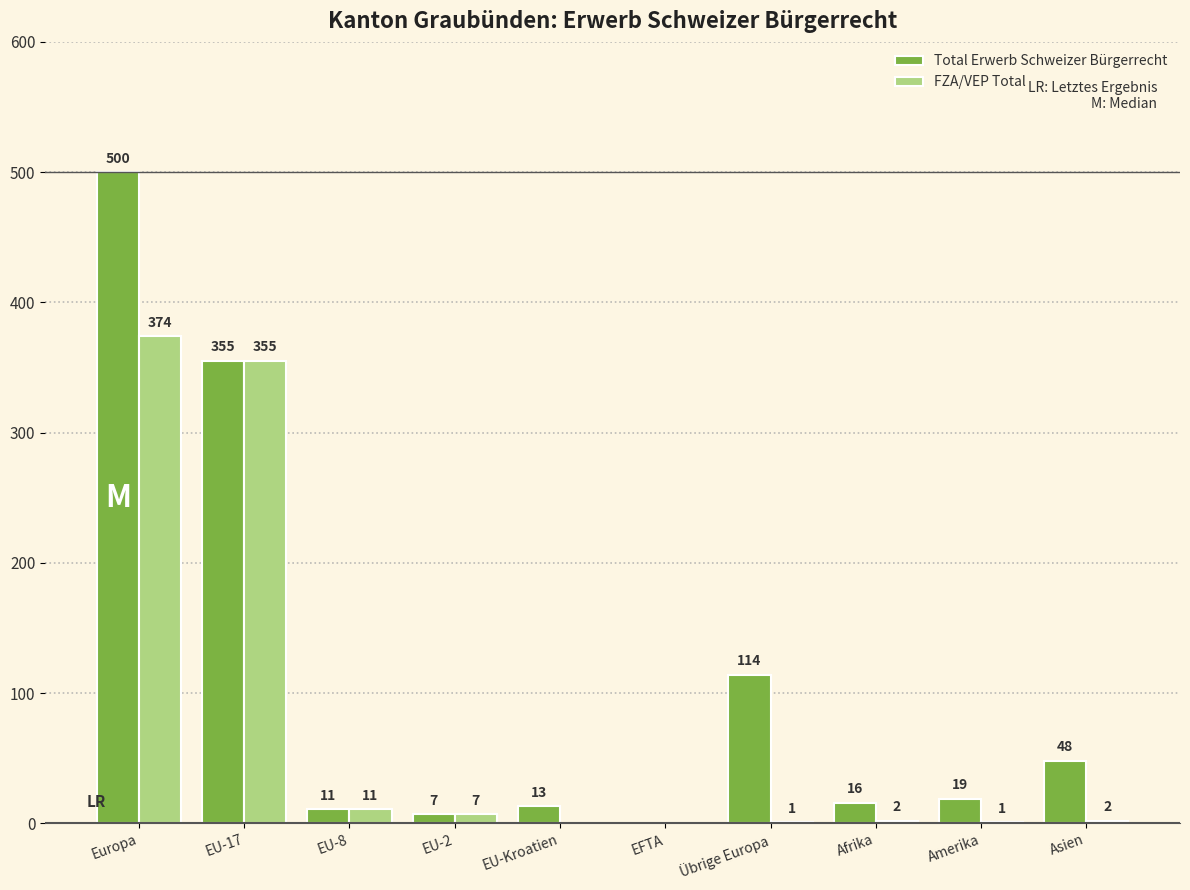

What is the sum of the FZA/VEP Total values at EU-17 and EFTA?

355